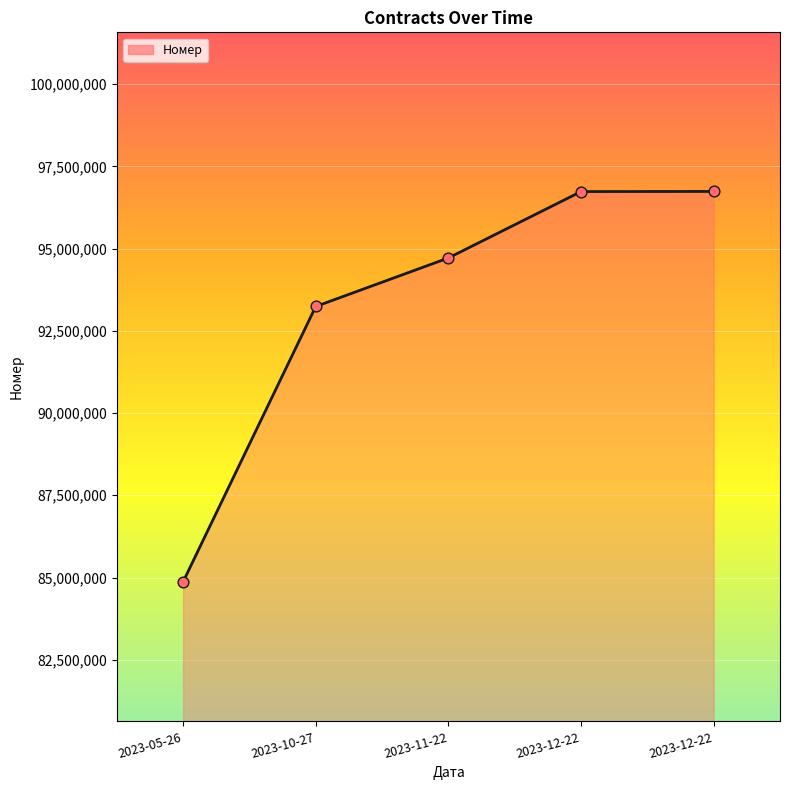

Which has a higher value, 2023-10-27 or 2023-05-26?

2023-10-27